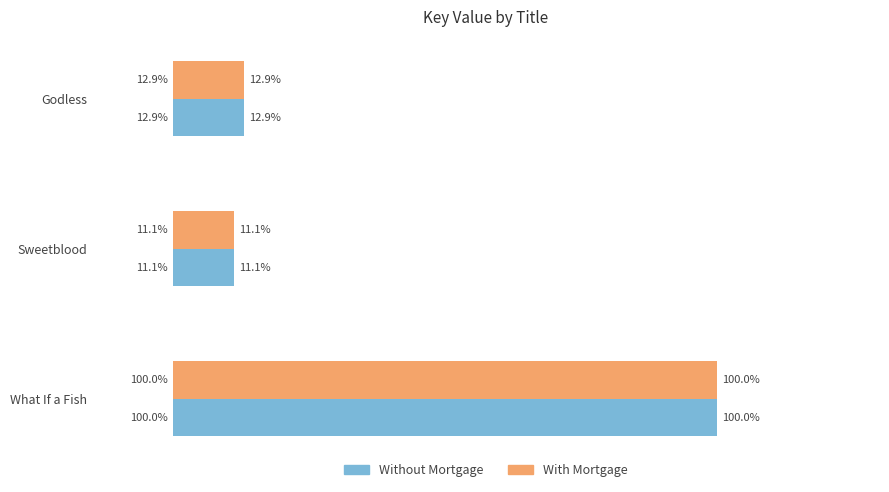

Rank the categories by With Mortgage value from highest to lowest.

What If a Fish, Godless, Sweetblood